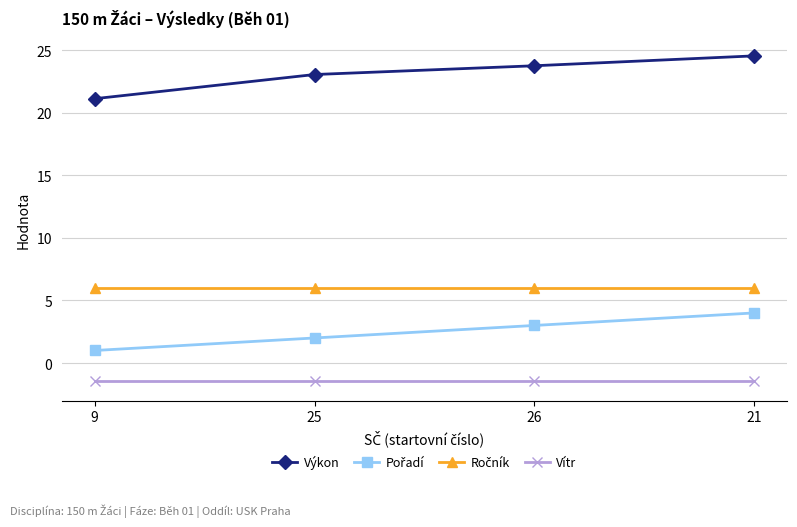

True or false: Výkon and Vítr cross at least once.

False